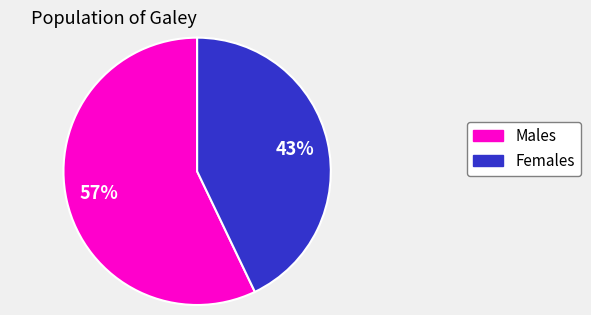

To the nearest percent, what is the average slice percentage?

50%